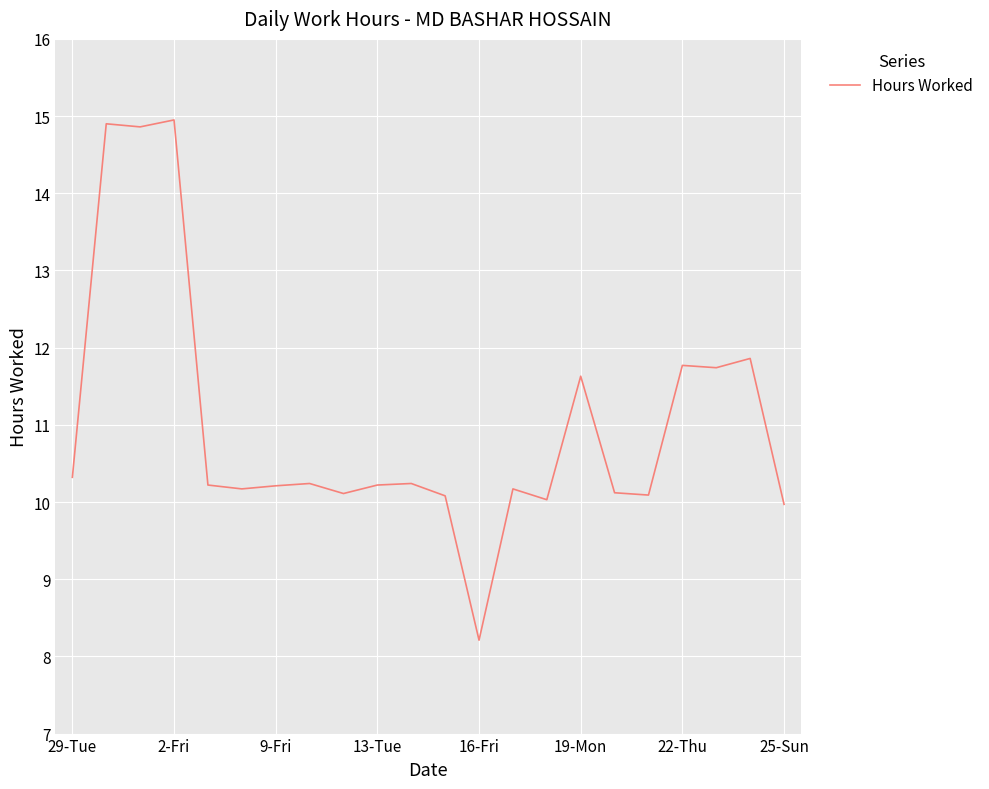

How many points are higher than both their immediate neighbors (excluding endpoints)?

8